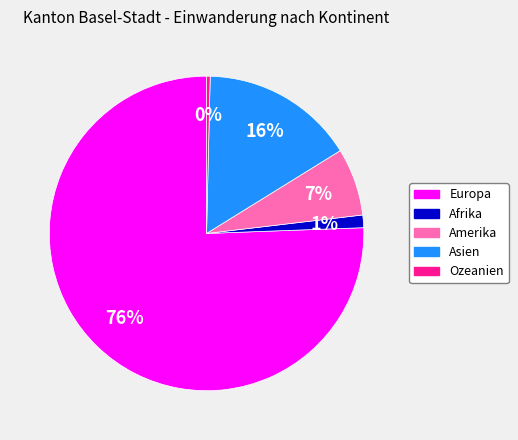

To the nearest percent, what is the average slice percentage?

20%